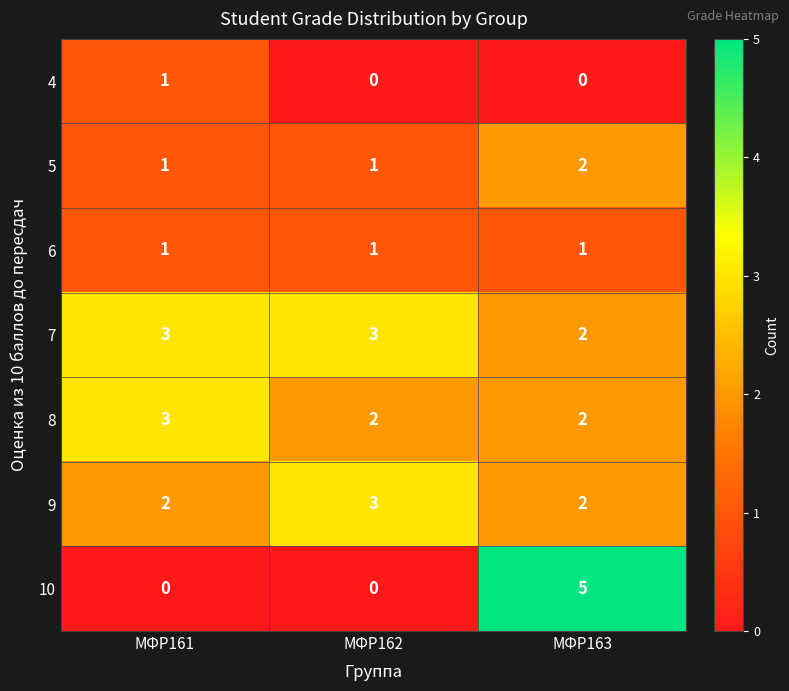

Reading left to right, transcribe all the data shown in this chart.

4: МФР161=1	МФР162=0	МФР163=0
5: МФР161=1	МФР162=1	МФР163=2
6: МФР161=1	МФР162=1	МФР163=1
7: МФР161=3	МФР162=3	МФР163=2
8: МФР161=3	МФР162=2	МФР163=2
9: МФР161=2	МФР162=3	МФР163=2
10: МФР161=0	МФР162=0	МФР163=5